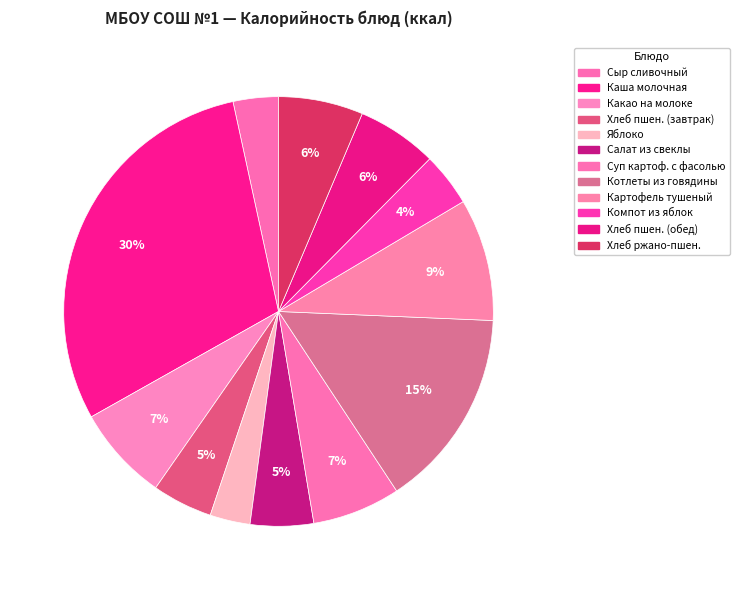

How many segments does this pie chart have?

12